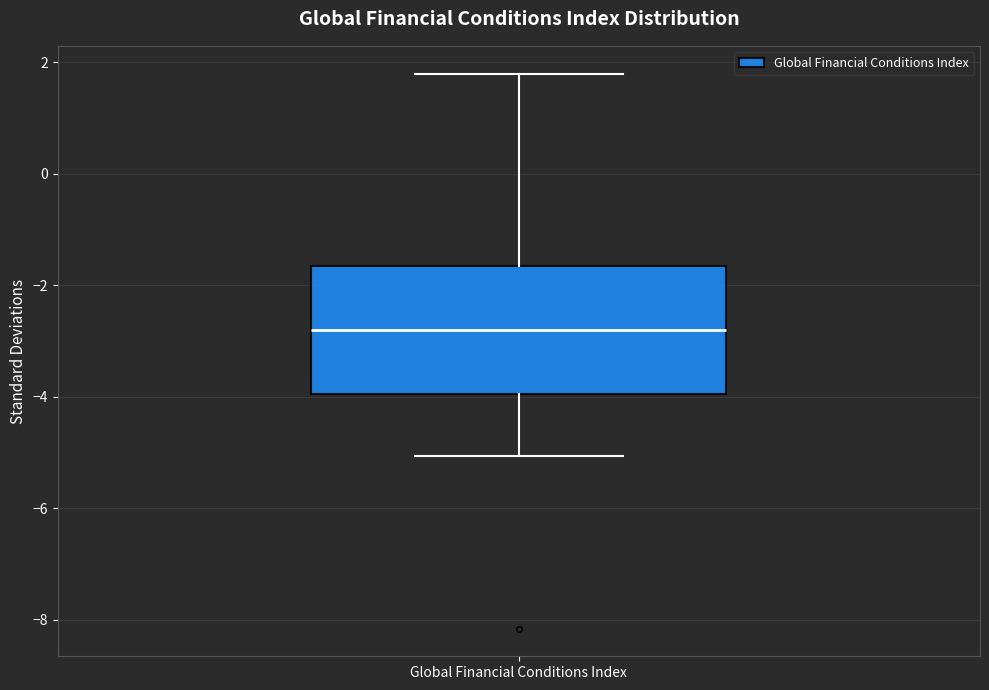

Where does the upper whisker of the box for Global Financial Conditions Index end on the y-axis? The values are not printed on the chart, so give them approximately, as read against the axis.

1.8